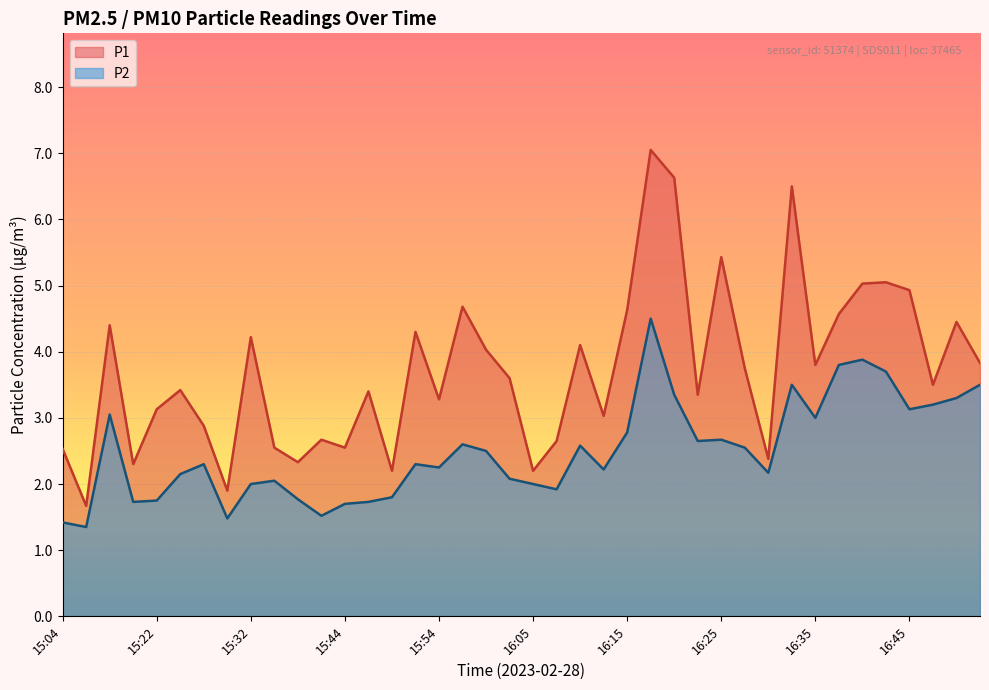

Is the value of P2 at 16:15 greater than the value of P1 at 15:24?

No